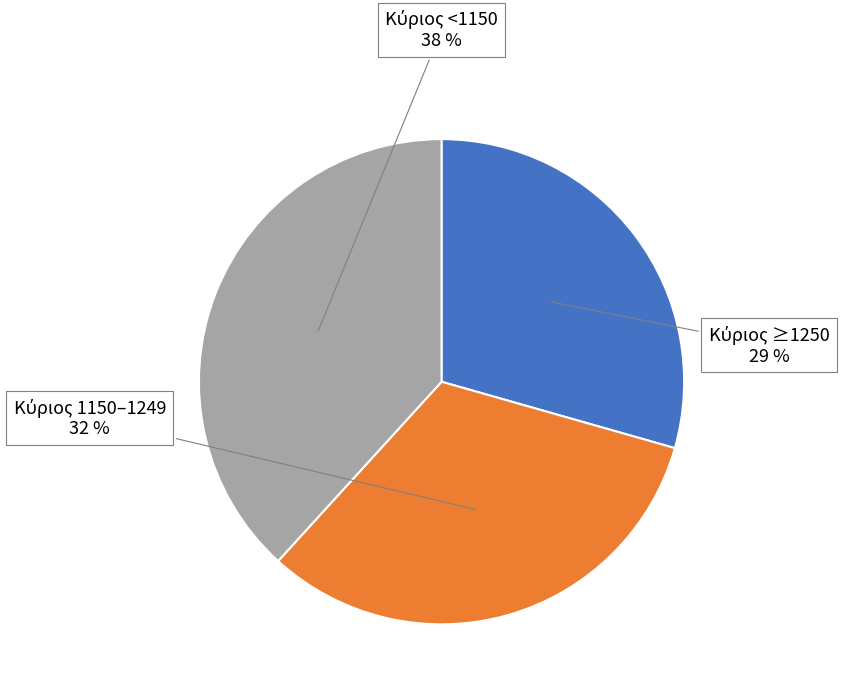

To the nearest percent, what is the difference between the largest and smallest slice percentages?

9%